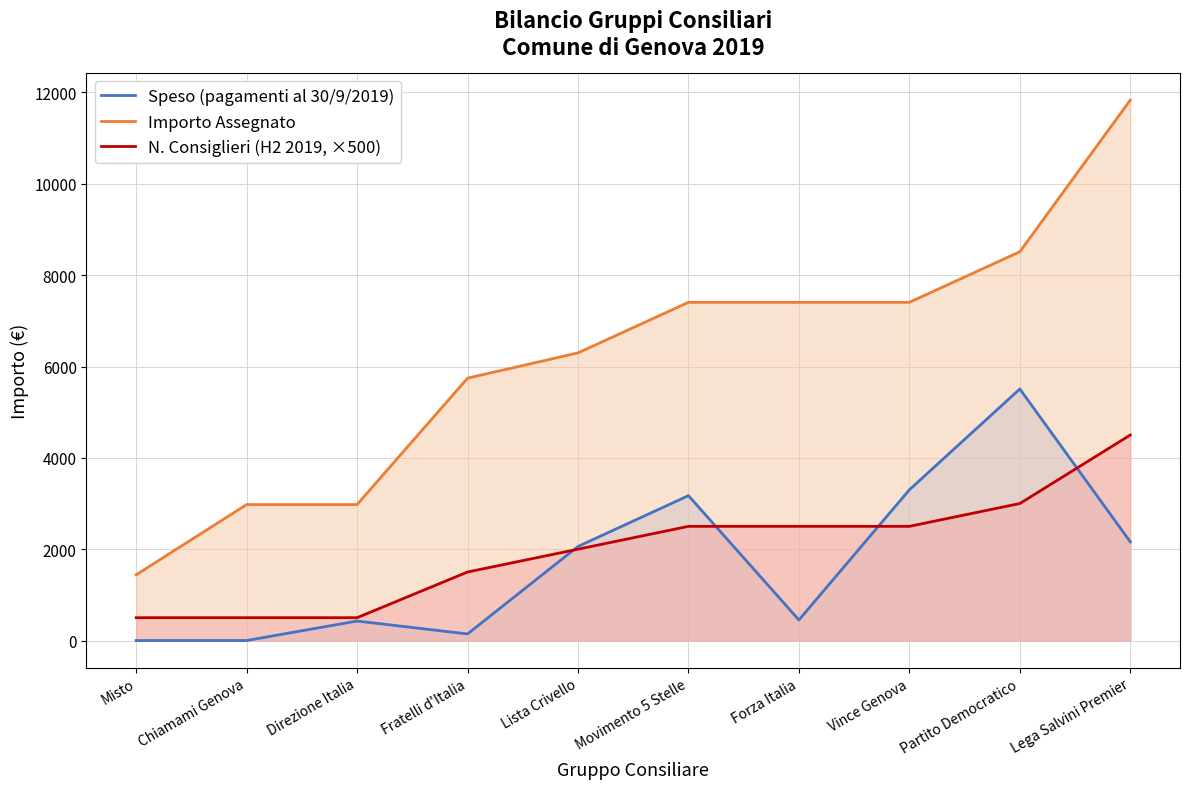

Reading left to right, list all the values displayed in this chart.

Speso (pagamenti al 30/9/2019): Misto=0.0	Chiamami Genova=0.0	Direzione Italia=426.4	Fratelli d'Italia=143.8	Lista Crivello=2059.2	Movimento 5 Stelle=3172.0	Forza Italia=449.9	Vince Genova=3300.0	Partito Democratico=5507.6	Lega Salvini Premier=2160.5
Importo Assegnato: Misto=1439.3	Chiamami Genova=2977.0	Direzione Italia=2977.0	Fratelli d'Italia=5744.8	Lista Crivello=6298.4	Movimento 5 Stelle=7405.6	Forza Italia=7405.6	Vince Genova=7405.6	Partito Democratico=8512.7	Lega Salvini Premier=11834.2
N. Consiglieri (H2 2019, ×500): Misto=500.0	Chiamami Genova=500.0	Direzione Italia=500.0	Fratelli d'Italia=1500.0	Lista Crivello=2000.0	Movimento 5 Stelle=2500.0	Forza Italia=2500.0	Vince Genova=2500.0	Partito Democratico=3000.0	Lega Salvini Premier=4500.0